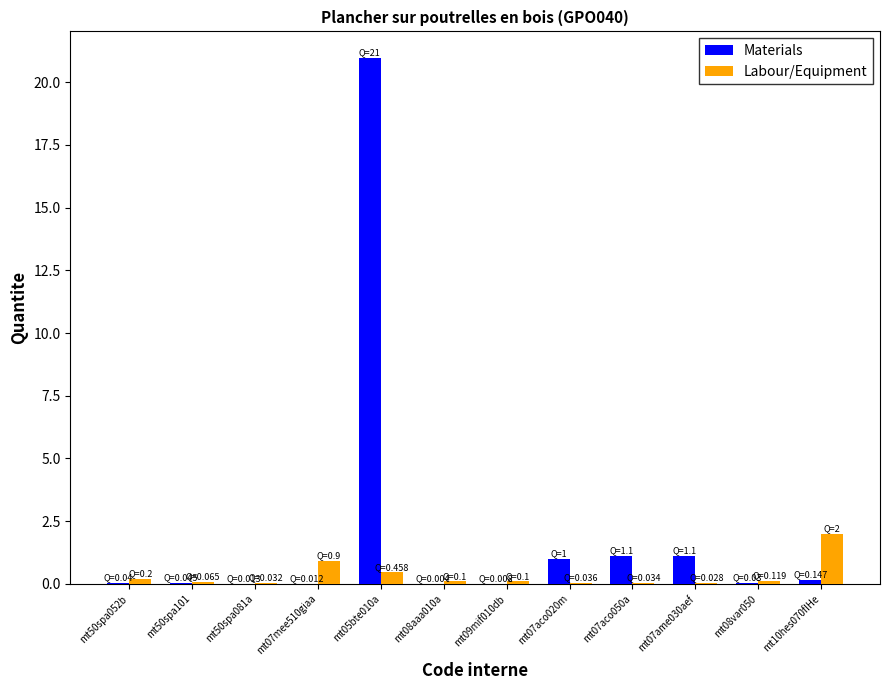

At which category is the sum across all series the highest?

mt05bte010a